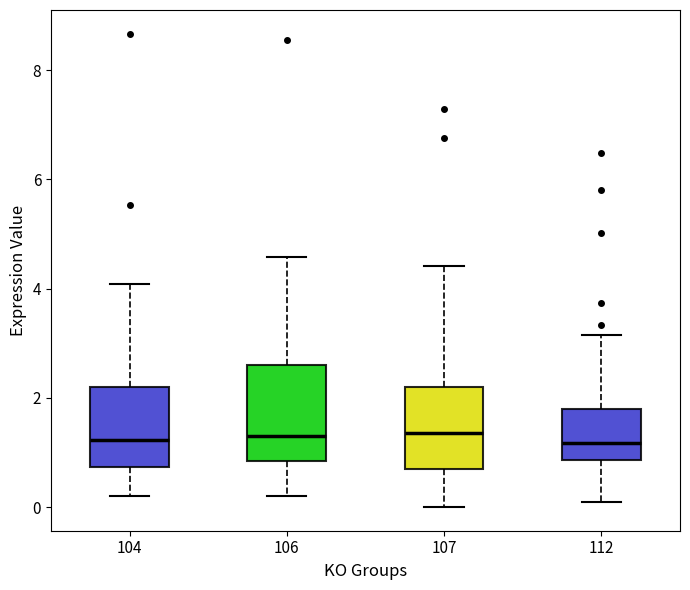

Where does the lower whisker of the box at x = 112 end on the y-axis? The values are not printed on the chart, so give them approximately, as read against the axis.

0.0